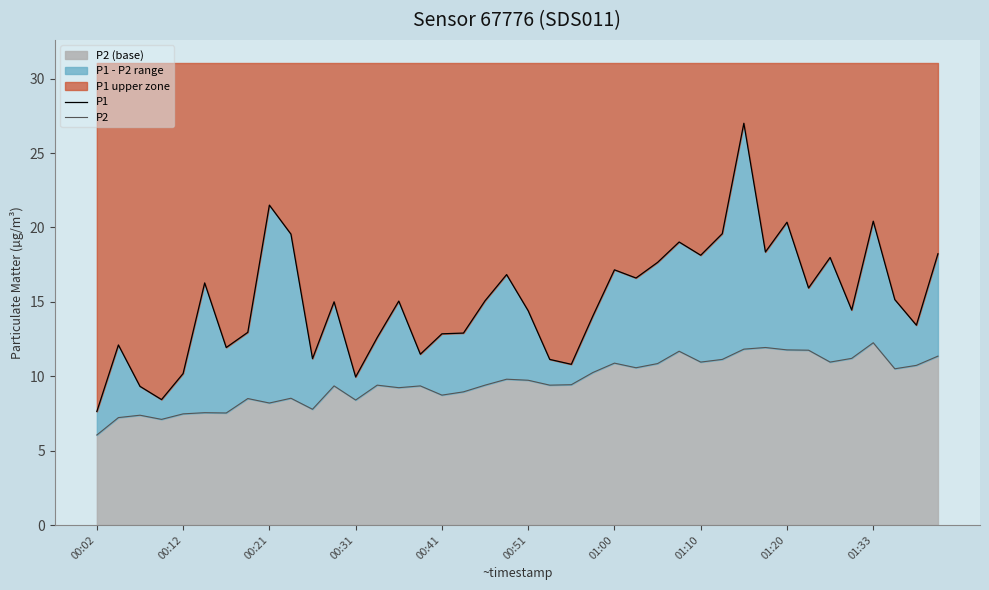

Which series has the widest spread of values?

P1